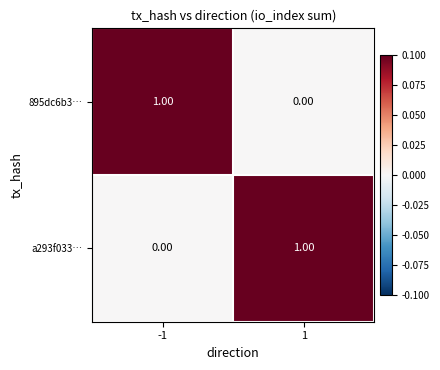

Rank the series at 1 from lowest to highest value.

895dc6b3…, a293f033…